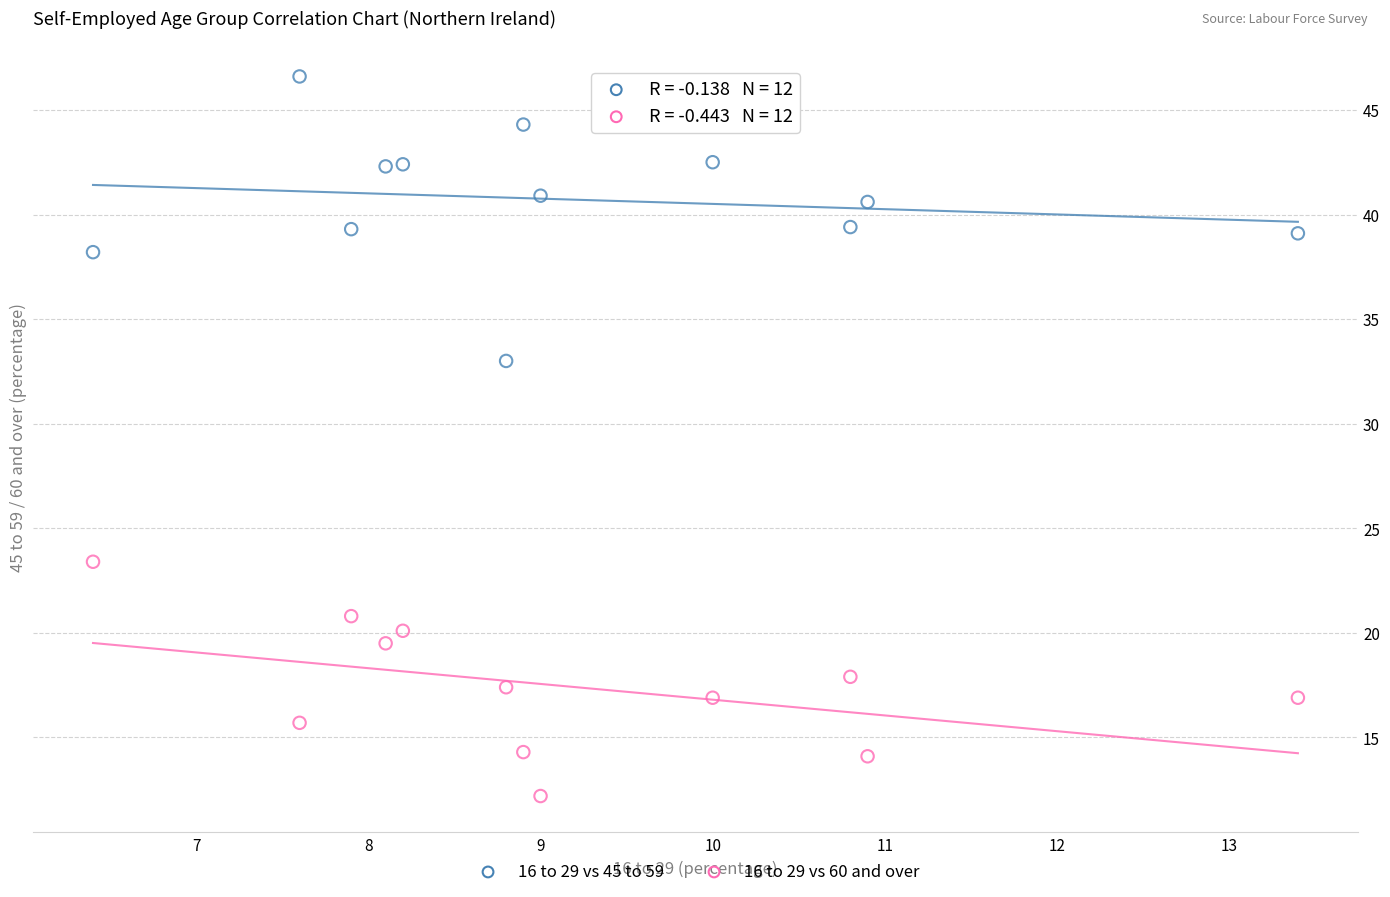

Which series contains the lowest Y value?

16 to 29 vs 60 and over